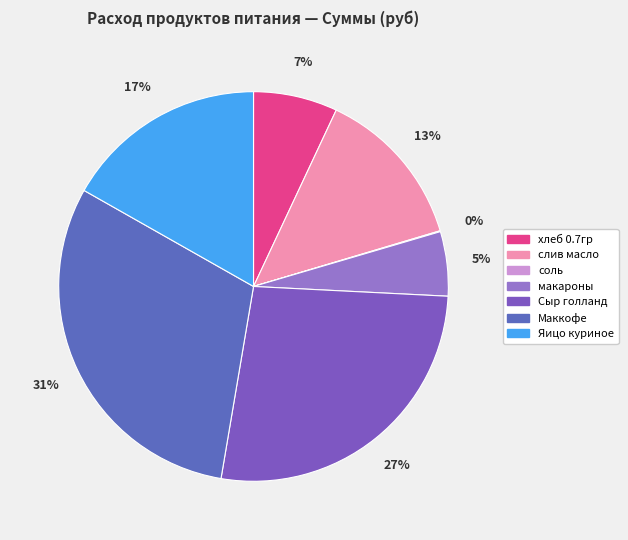

Count the number of slices in the pie.

7